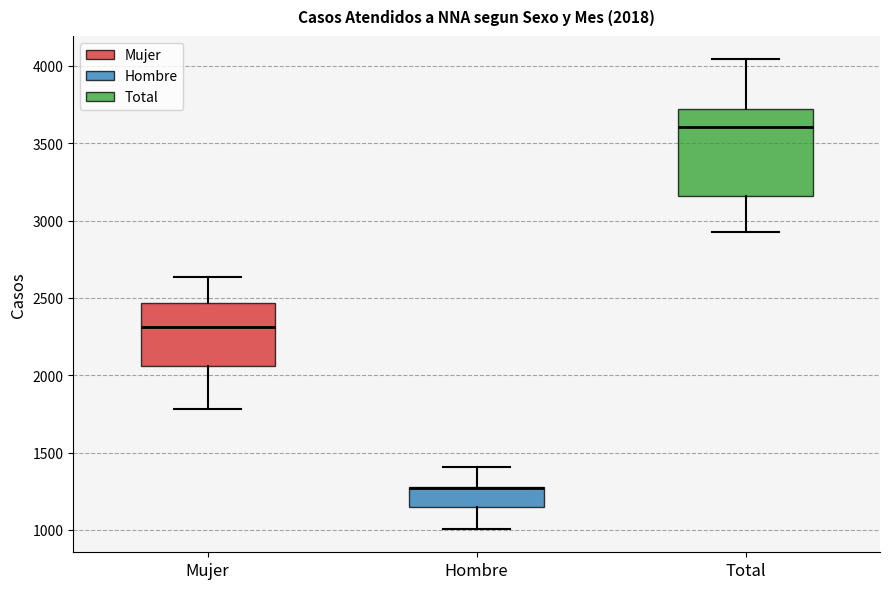

Which box is the tallest, from its lower edge to its upper edge?

Total